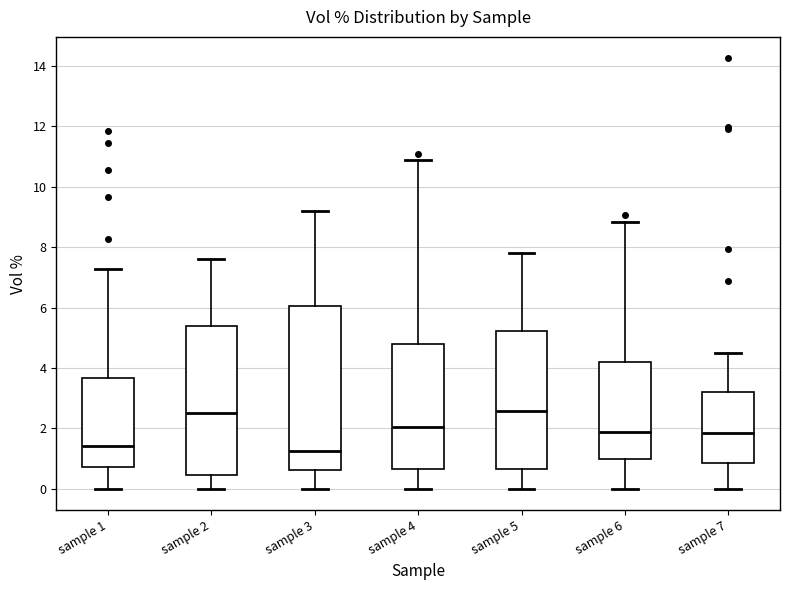

Reading left to right, read every box against the y-axis: the position of its median line, the range the box covers, and the ends of its whiskers. The values are not printed on the chart, so give them approximately, as read against the axis.

sample 1: median 1.4, box 0.8 to 3.6, whiskers 0.0 to 7.2
sample 2: median 2.6, box 0.4 to 5.4, whiskers 0.0 to 7.6
sample 3: median 1.2, box 0.6 to 6.0, whiskers 0.0 to 9.2
sample 4: median 2.0, box 0.6 to 4.8, whiskers 0.0 to 10.8
sample 5: median 2.6, box 0.6 to 5.2, whiskers 0.0 to 7.8
sample 6: median 1.8, box 1.0 to 4.2, whiskers 0.0 to 8.8
sample 7: median 1.8, box 0.8 to 3.2, whiskers 0.0 to 4.4